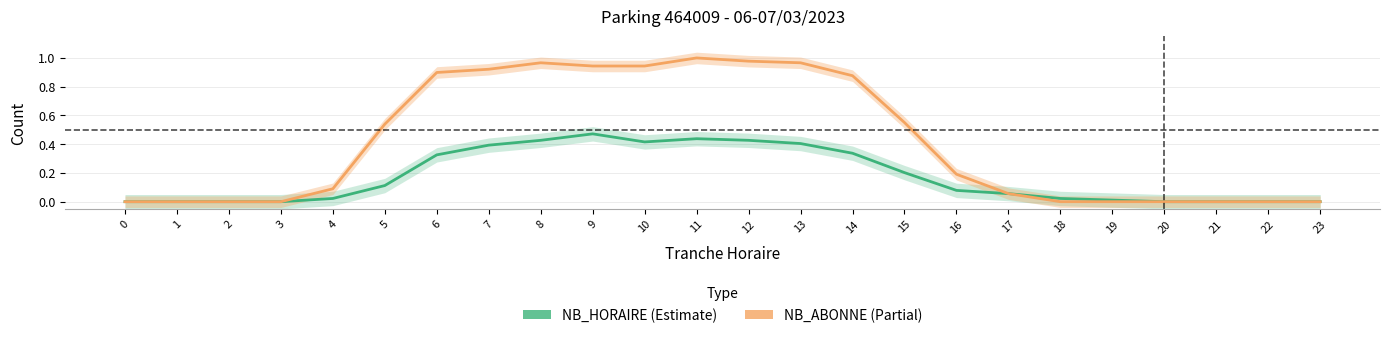

What are all the series names shown in the legend?

NB_HORAIRE, NB_ABONNE